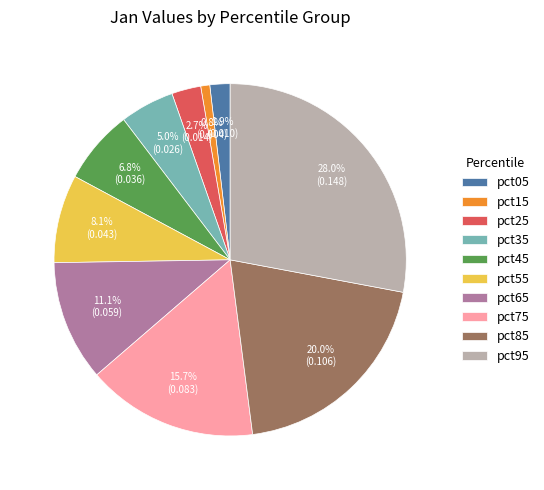

Does pct65 represent more than half of the total?

No